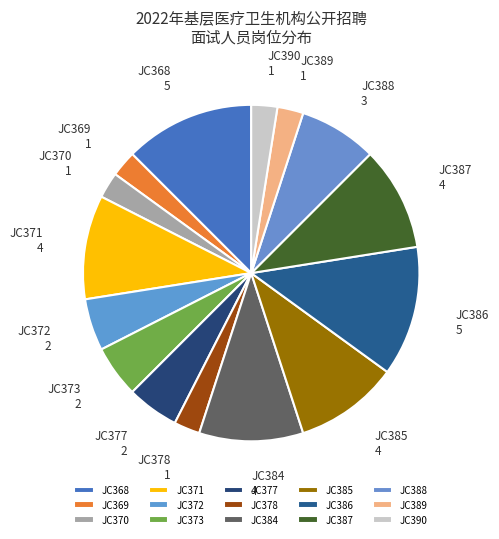

Which has a higher value, JC386 or JC388?

JC386